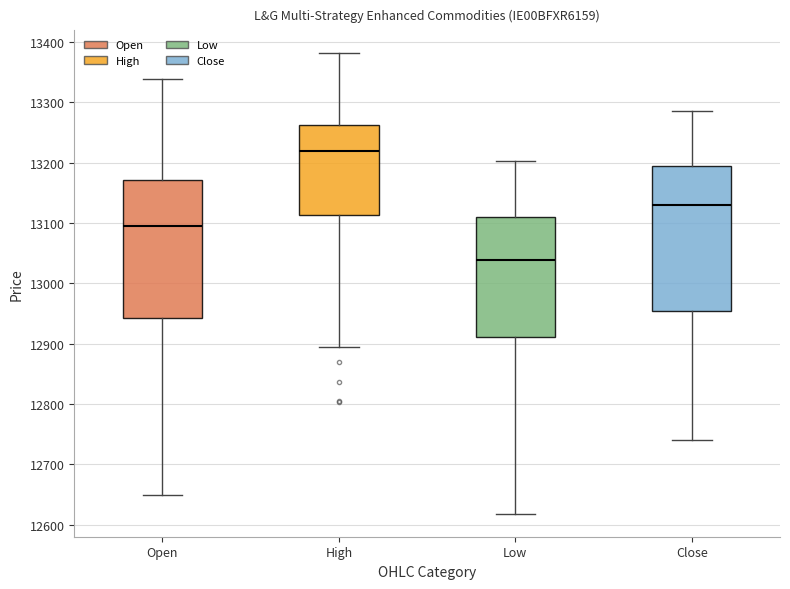

Where is the upper edge of the box for Close on the y-axis? The values are not printed on the chart, so give them approximately, as read against the axis.

13200